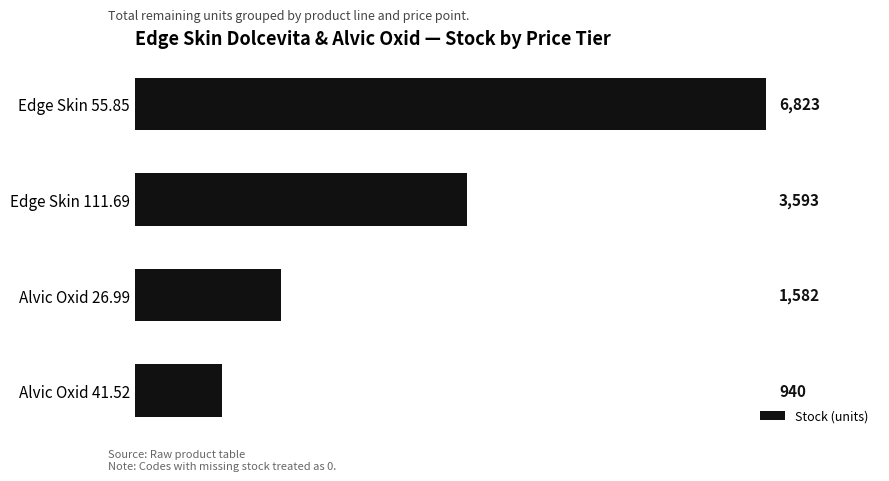

What is the greatest value displayed?

6823